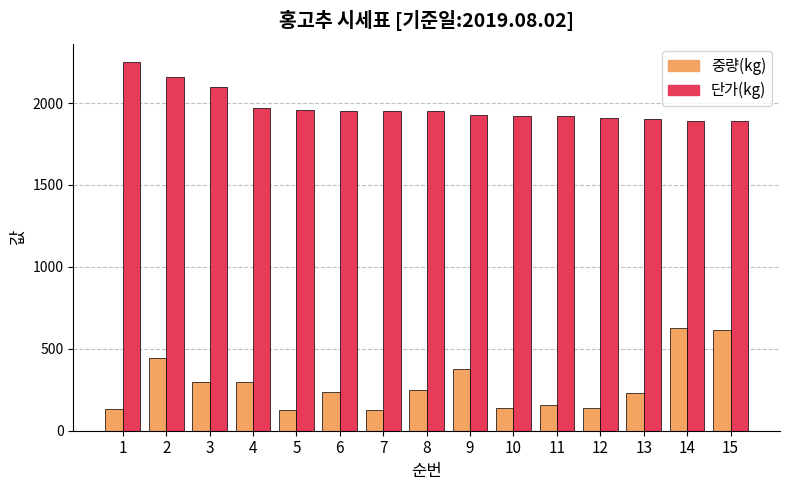

What is the average value of the 단가(kg) series?

1977